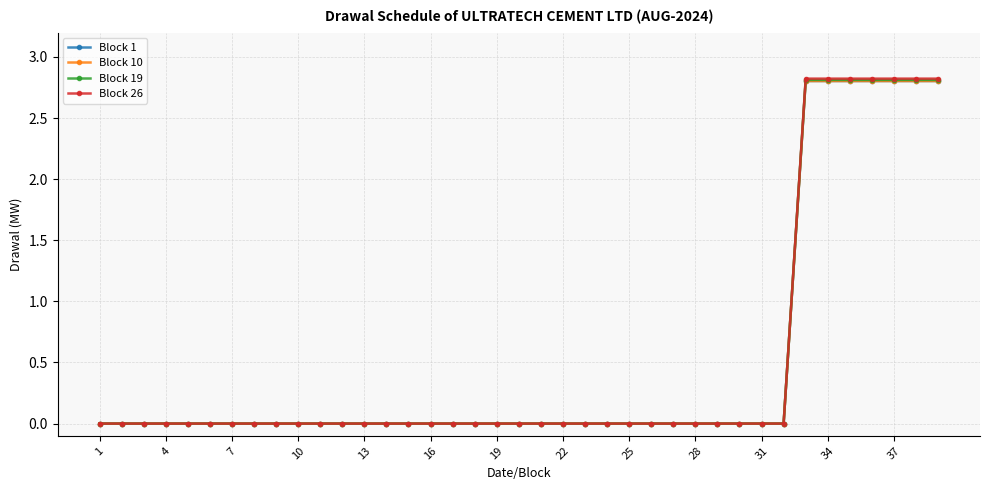

What is the difference between the second highest and minimum values in the Block 10 series?

2.8